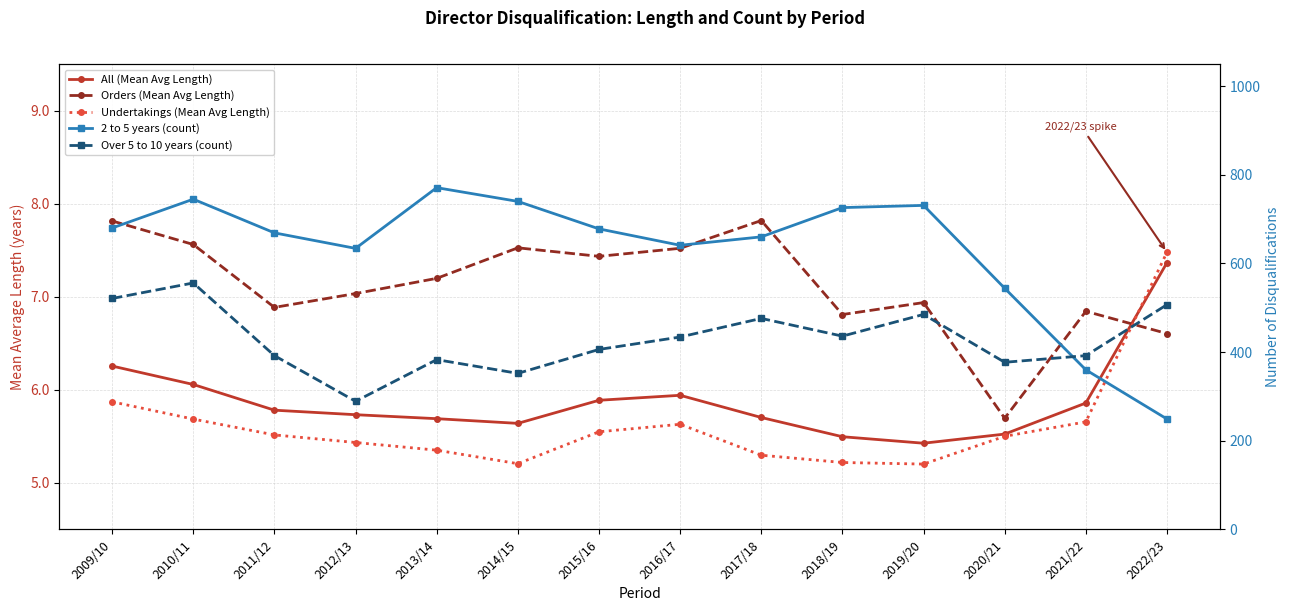

What position from the left is 2022/23?

14